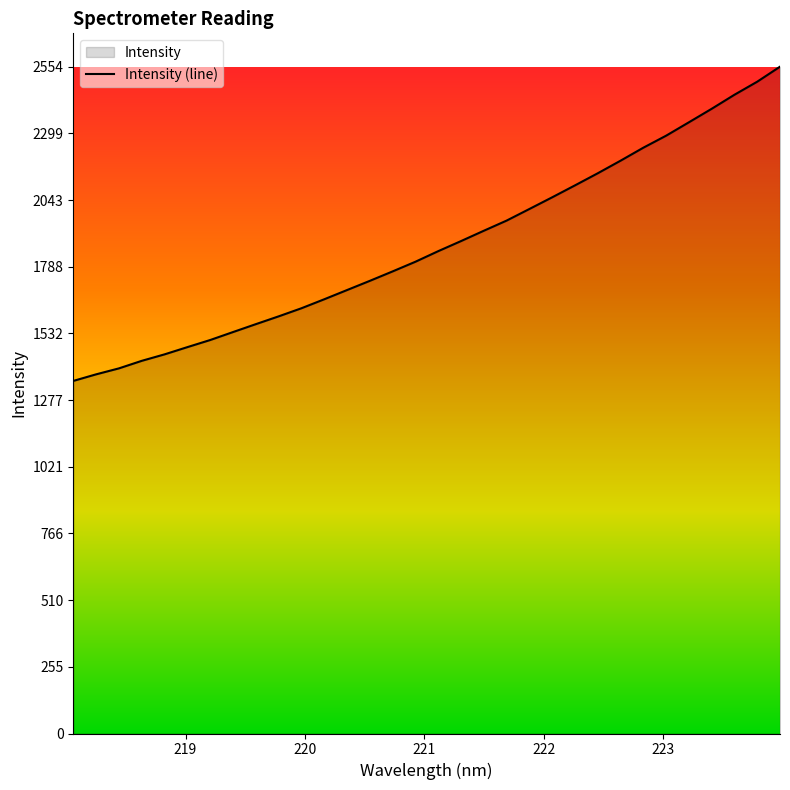

Does the chart display data point markers on the line(s)?

No